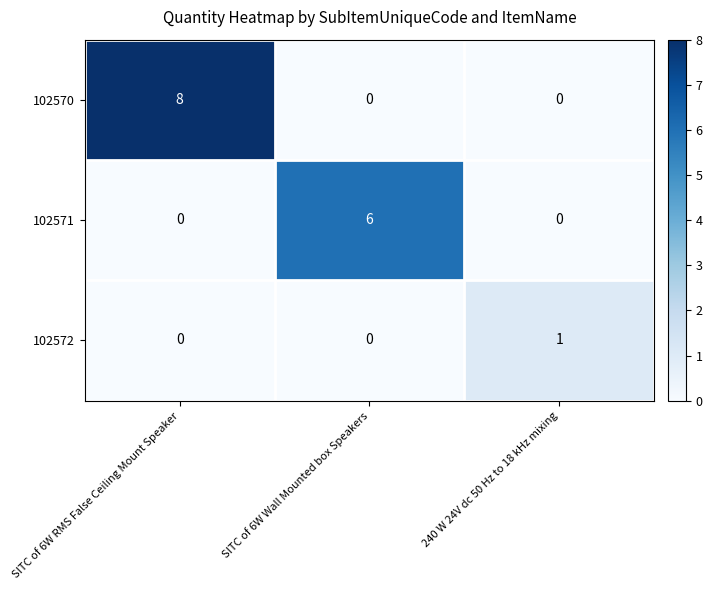

Reading left to right, transcribe all the data shown in this chart.

102570: 8	0	0
102571: 0	6	0
102572: 0	0	1